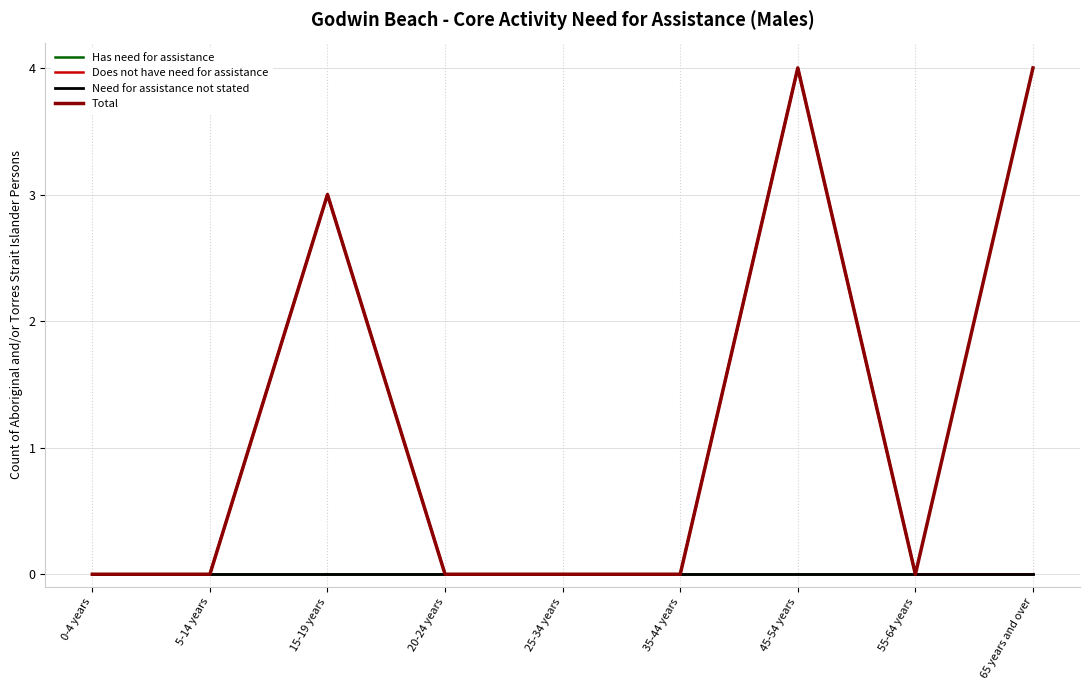

Is this an area chart (filled region under the line)?

No